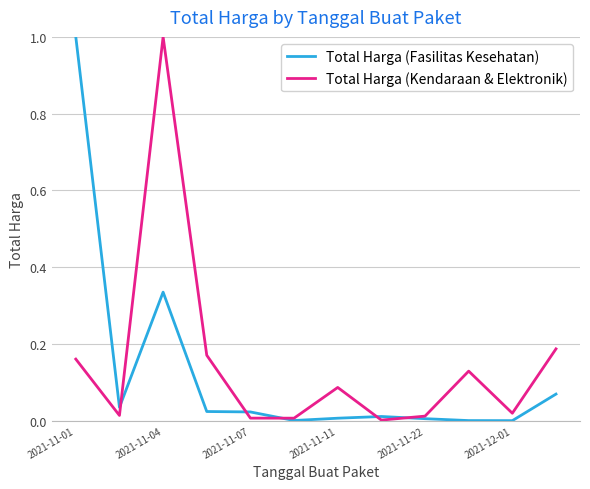

What are all the series names shown in the legend?

Total Harga (Fasilitas Kesehatan), Total Harga (Kendaraan & Elektronik)